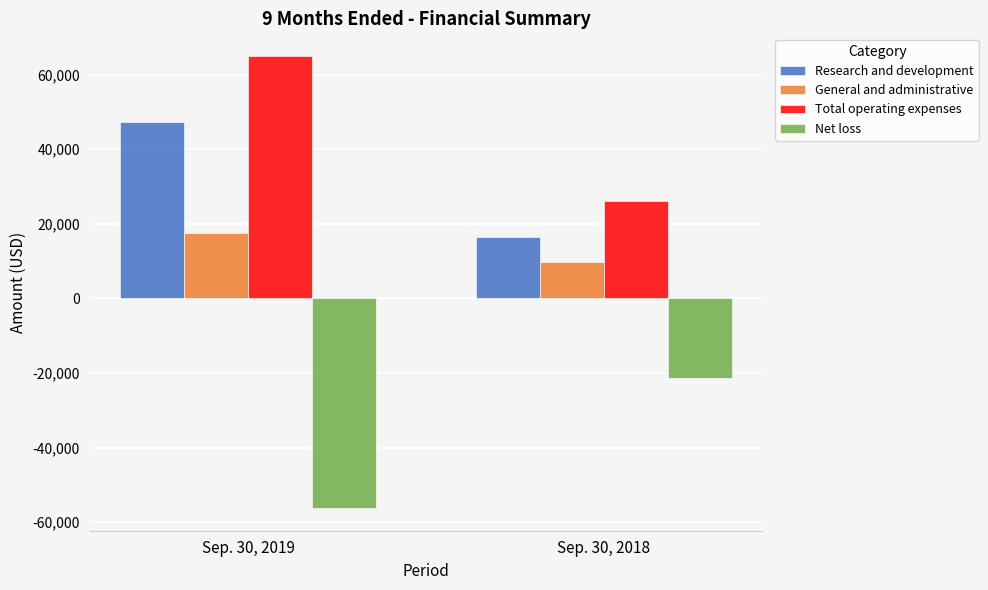

Rank the series by their average value, from lowest to highest.

Net loss, General and administrative, Research and development, Total operating expenses